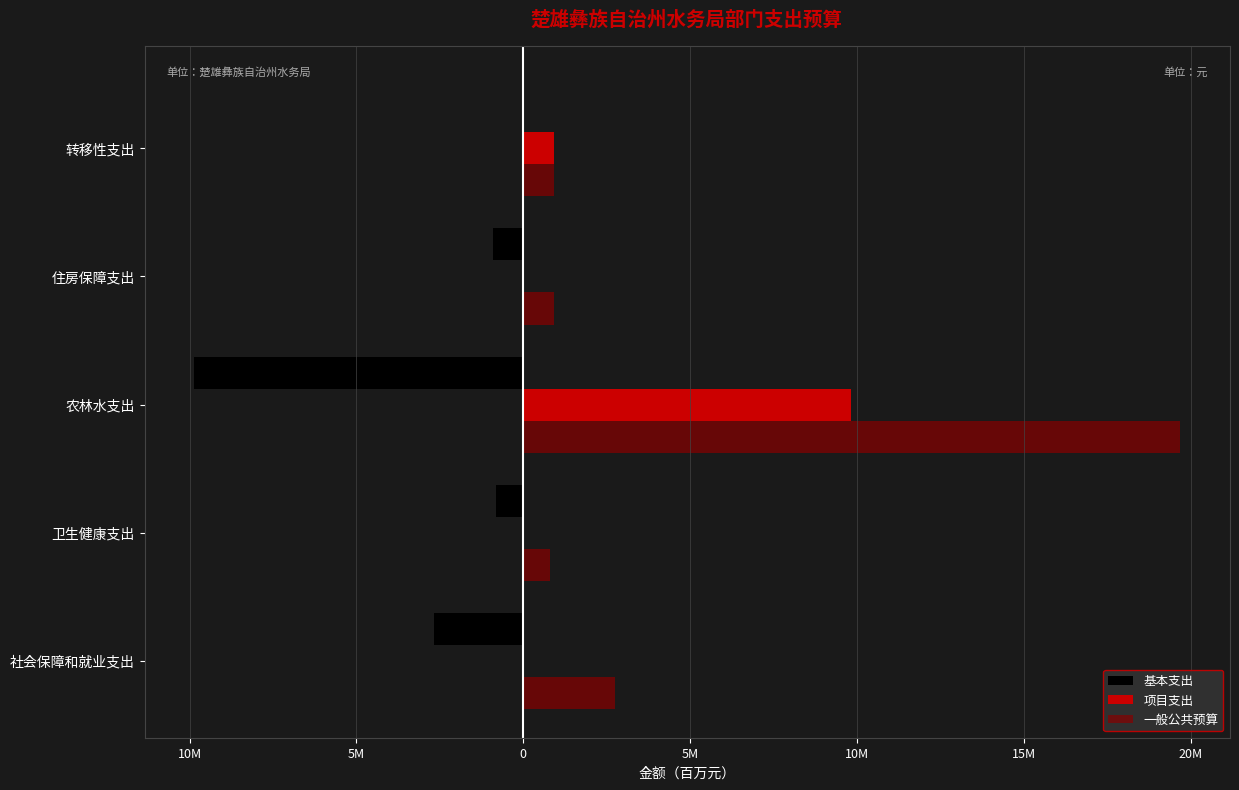

What are all the series names shown in the legend?

基本支出, 项目支出, 一般公共预算